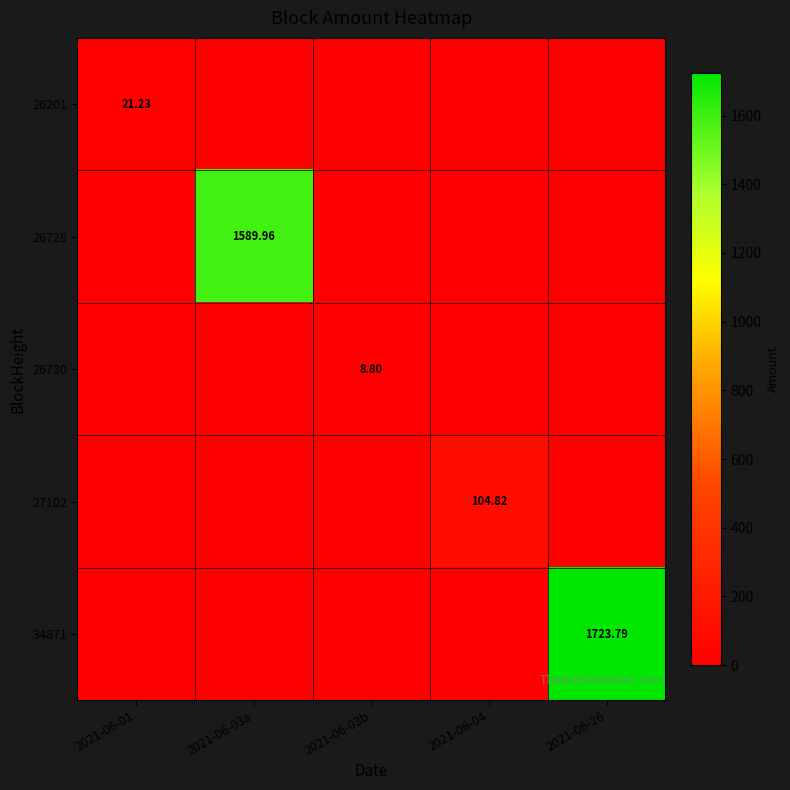

At which category is the sum across all series the highest?

2021-06-26